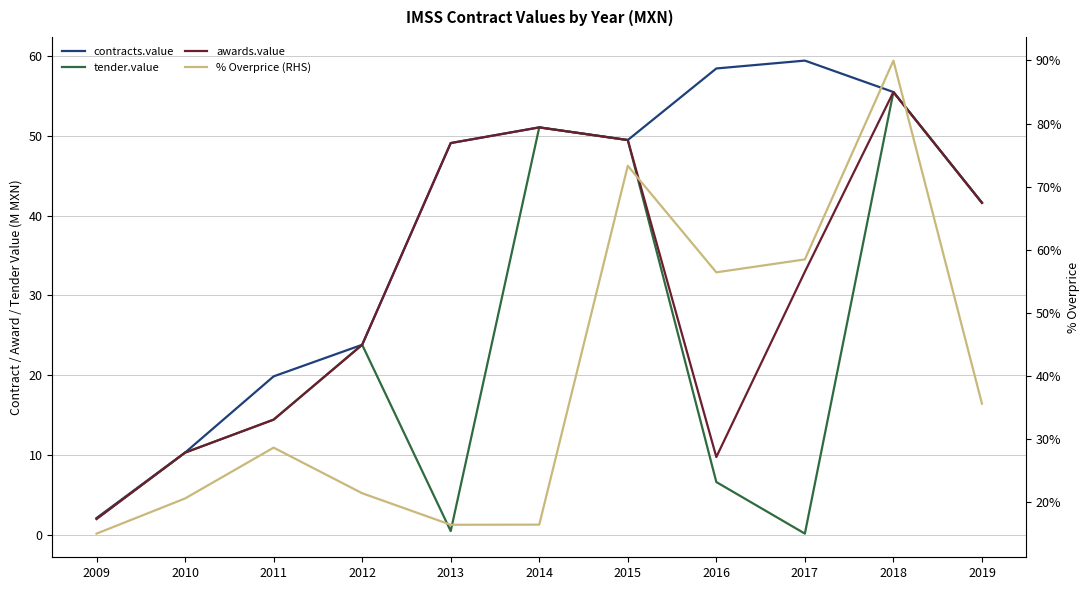

Where does the contracts.value.amount series first go above 49?

2013